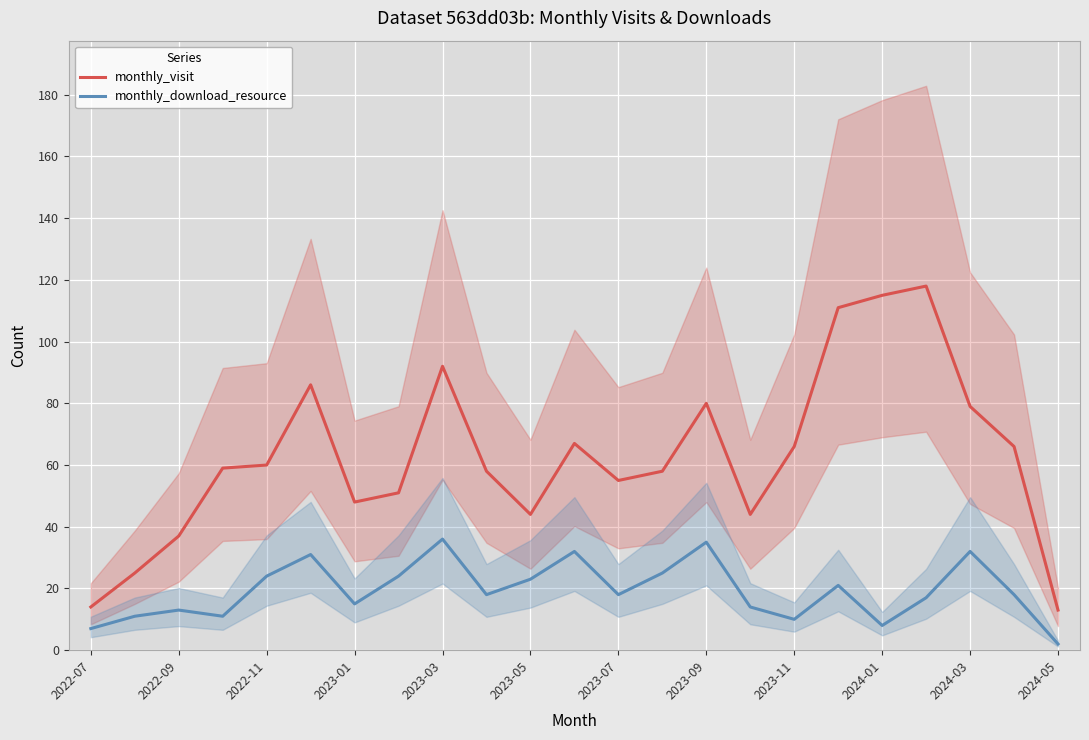

What is the maximum value shown in the chart?

118